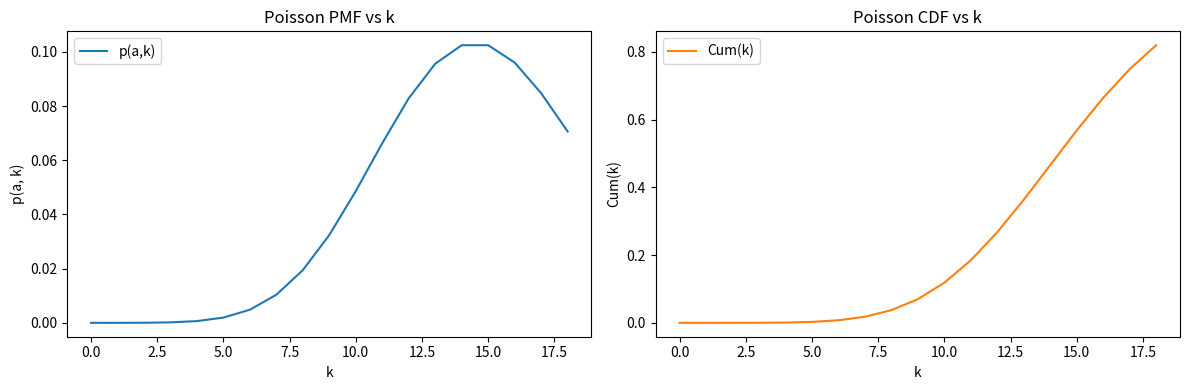

True or false: p(a,k) has more than 0 interior local peaks.

False